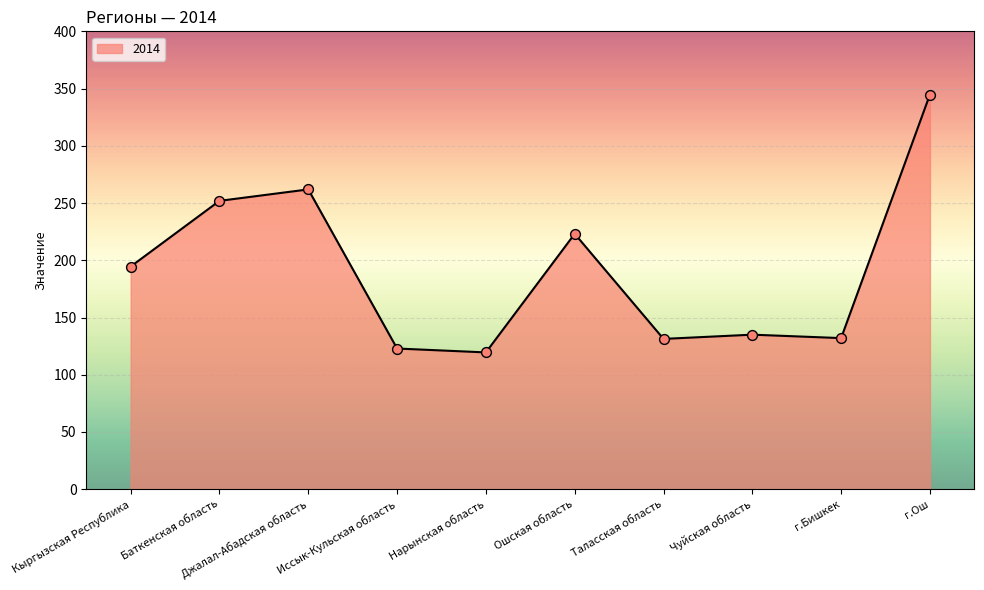

What is the change in value from Ошская область to Таласская область?

-91.8